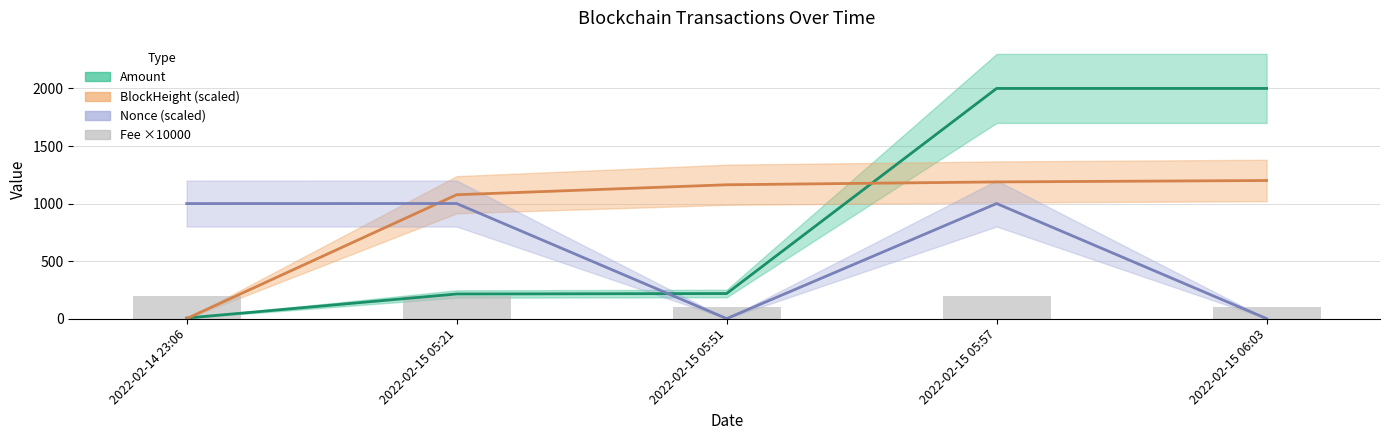

What is the label of the 2nd bar from the left?

2022-02-15 05:21